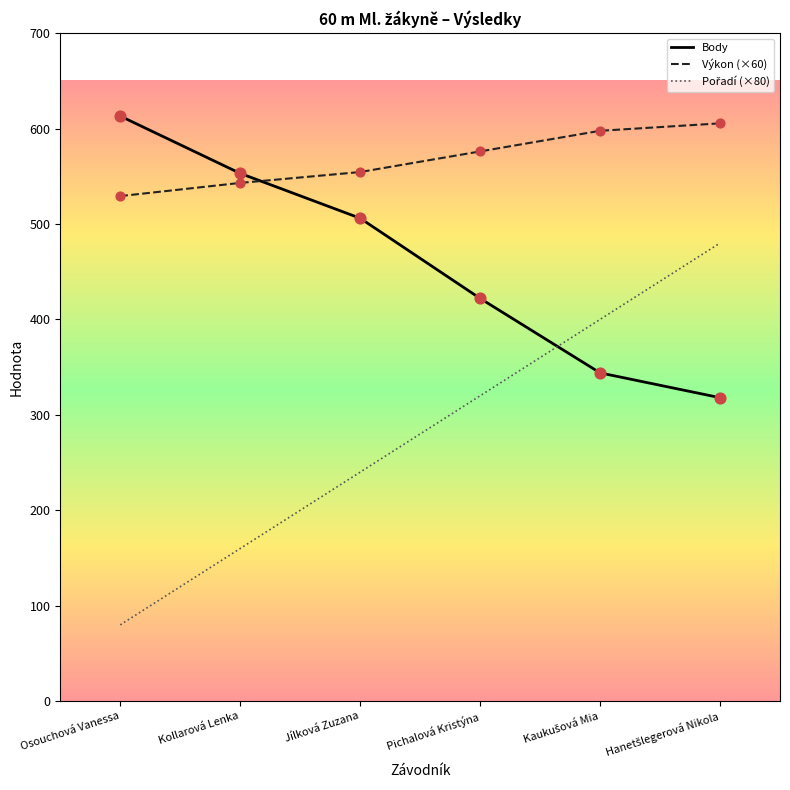

What is the spread (max minus min) of values at Osouchová Vanessa?

533.0